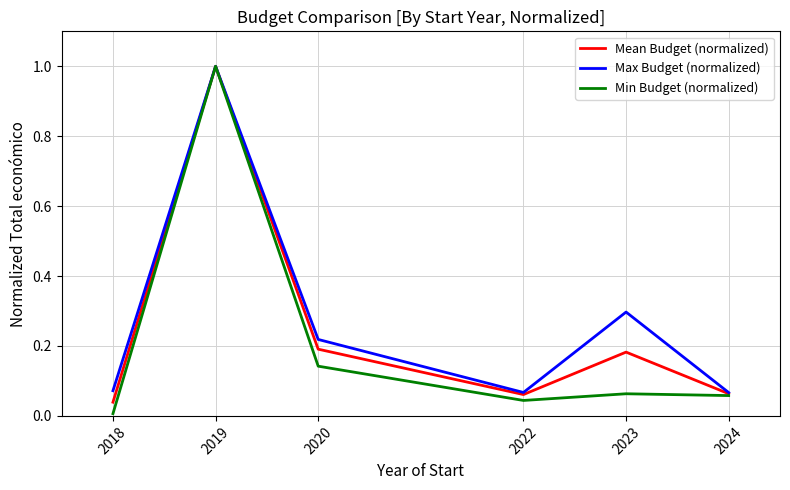

What is the total value across all series at 2020?

0.6